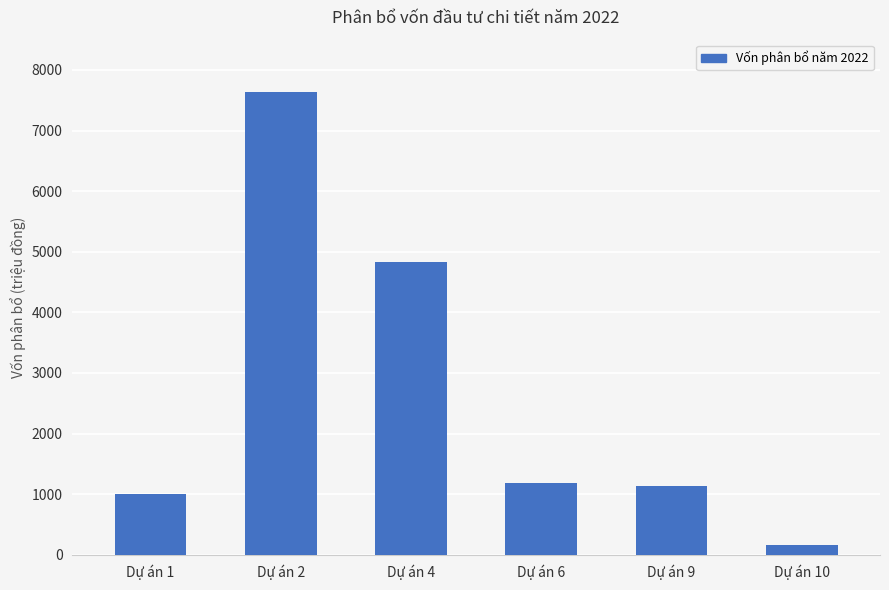

What is the smallest value displayed?

169